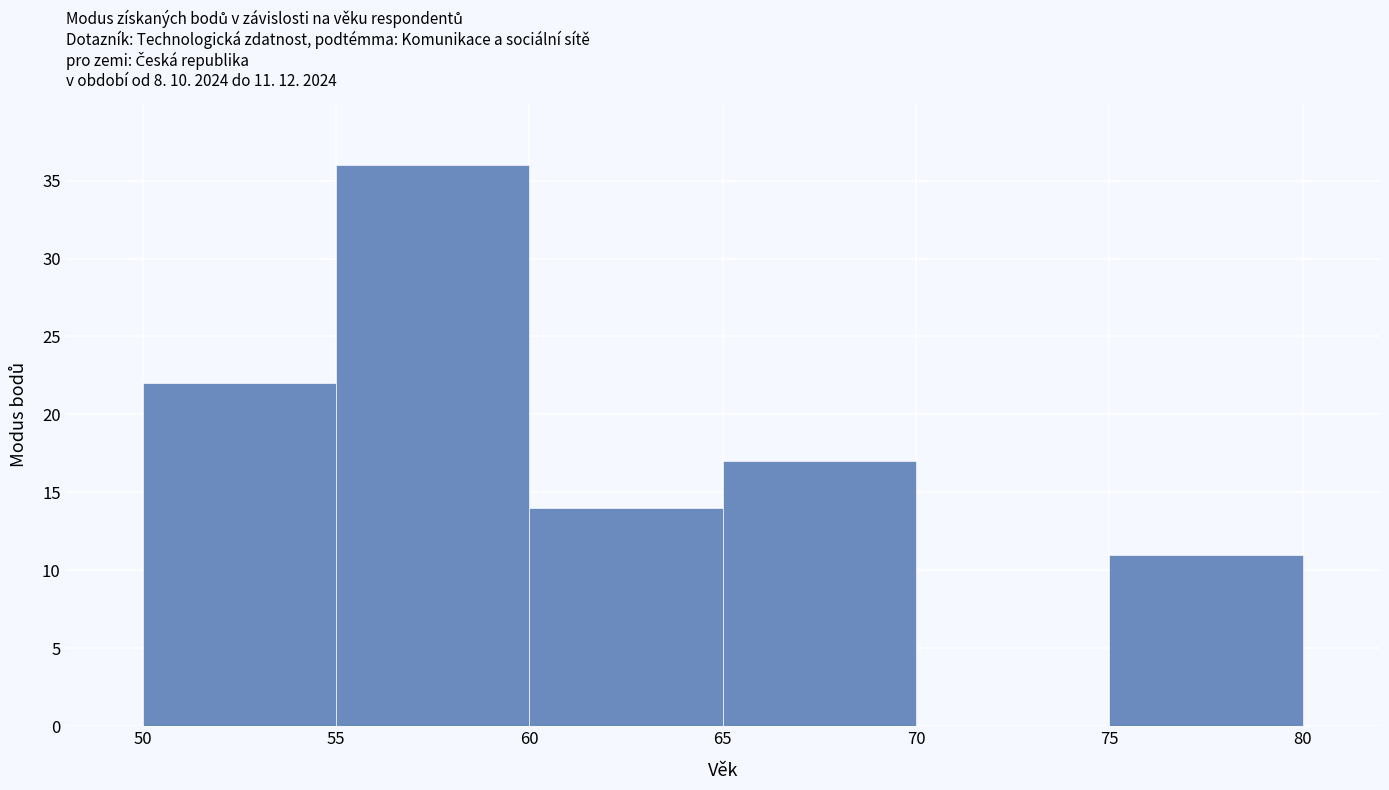

Over which range of the x-axis is the bar tallest?

55 to 60